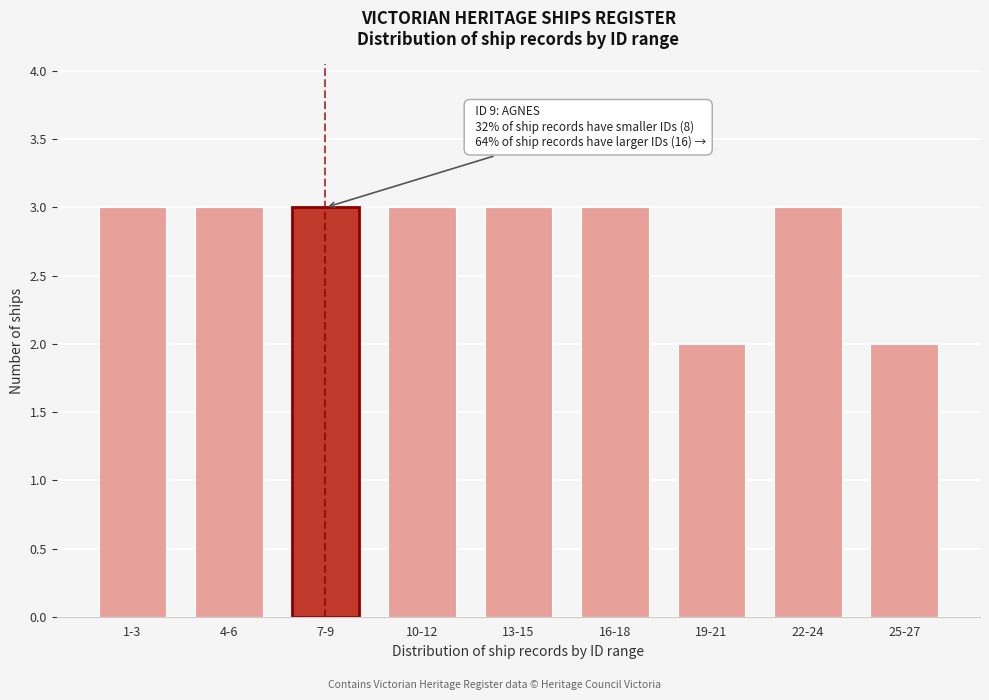

Reading left to right, transcribe all the data shown in this chart.

1-3=3	4-6=3	7-9=3	10-12=3	13-15=3	16-18=3	19-21=2	22-24=3	25-27=2